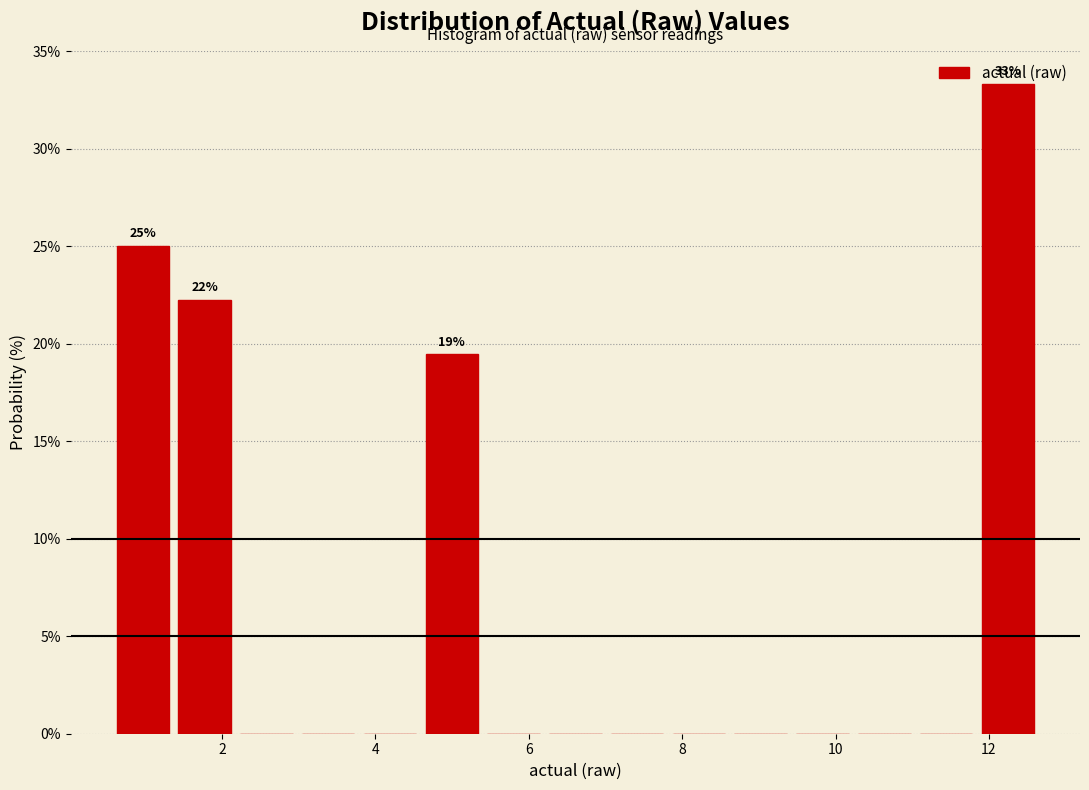

Over which range of the x-axis is the bar tallest?

11.8 to 12.6